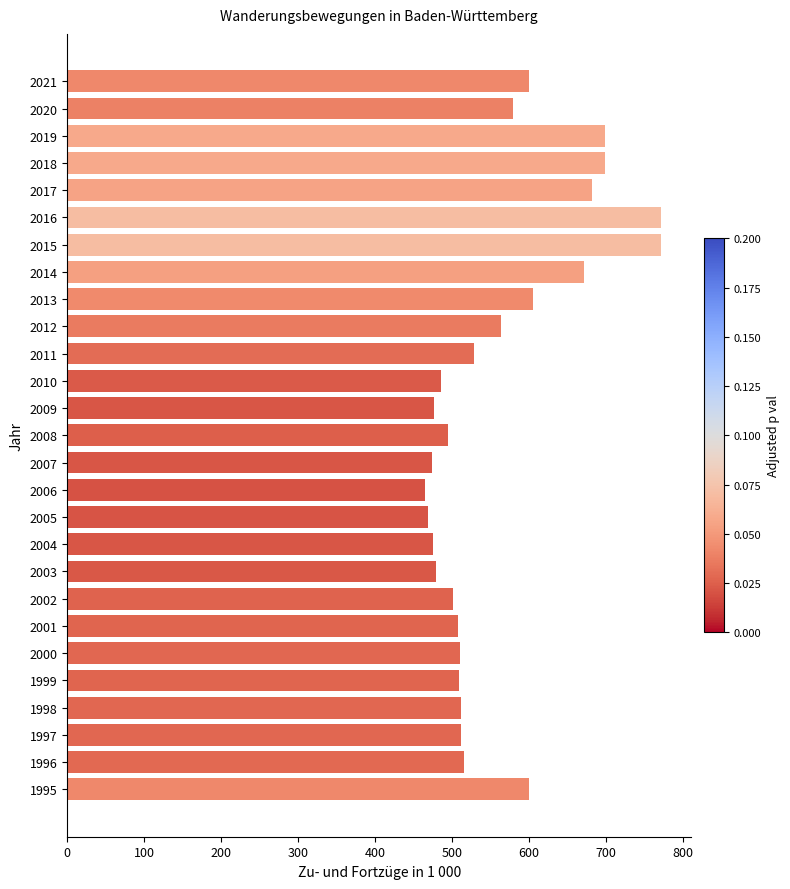

The value at 2017 is 160.9. True or false?

False